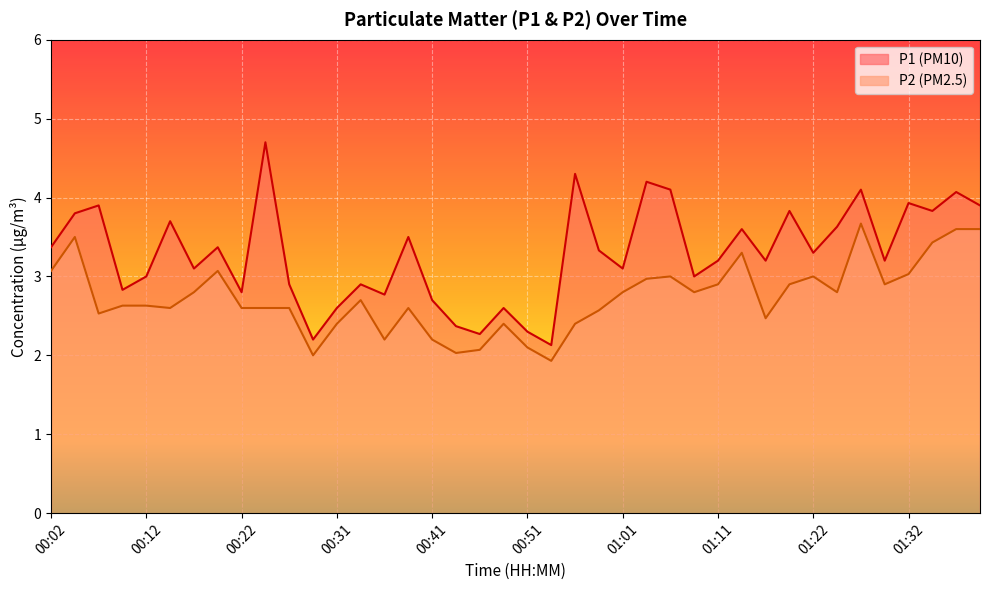

What is the difference between the P1 values at 00:53 and 00:14?

1.6